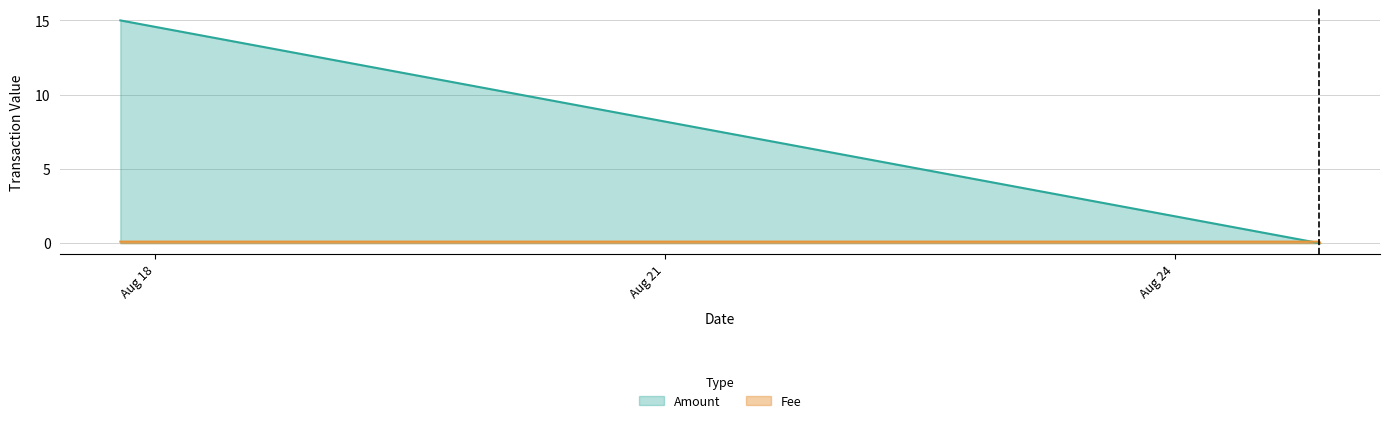

What is the sum of all Fee values?

0.2